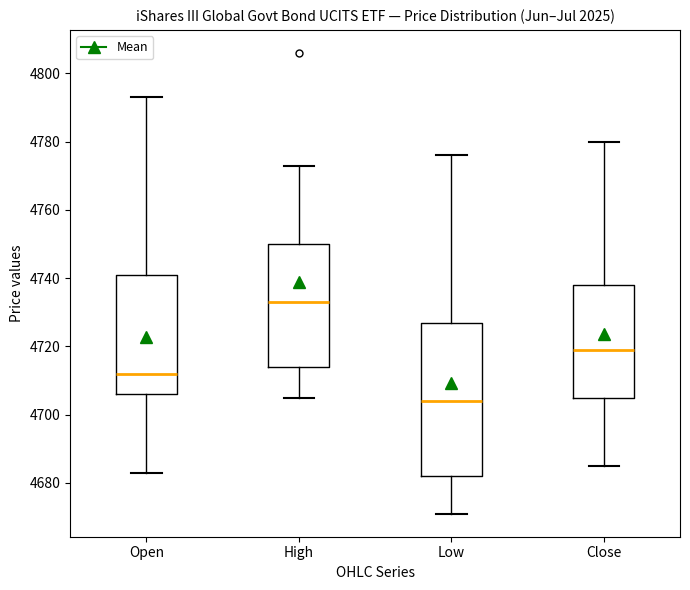

Where does the lower whisker of the box for Close end on the y-axis? The values are not printed on the chart, so give them approximately, as read against the axis.

4686